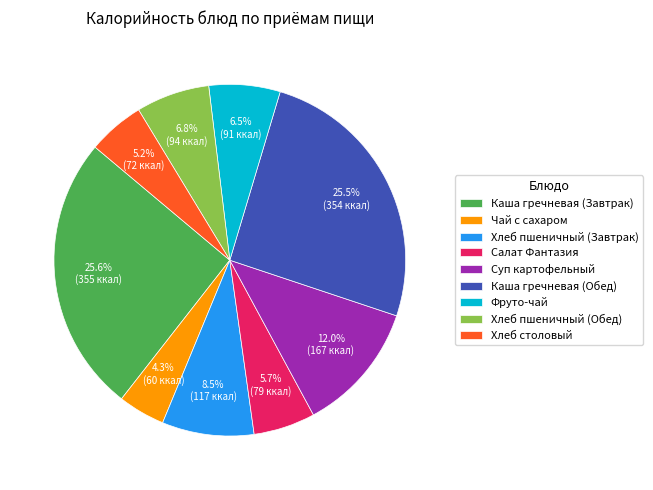

What is the smallest slice in the pie chart?

Чай с сахаром